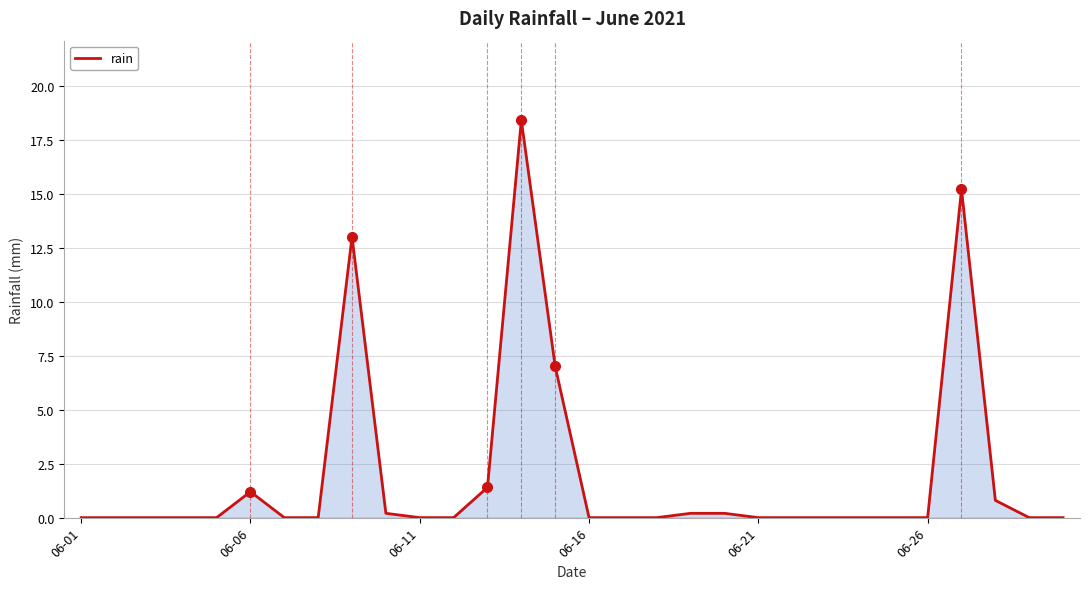

What is the greatest value displayed?

18.4